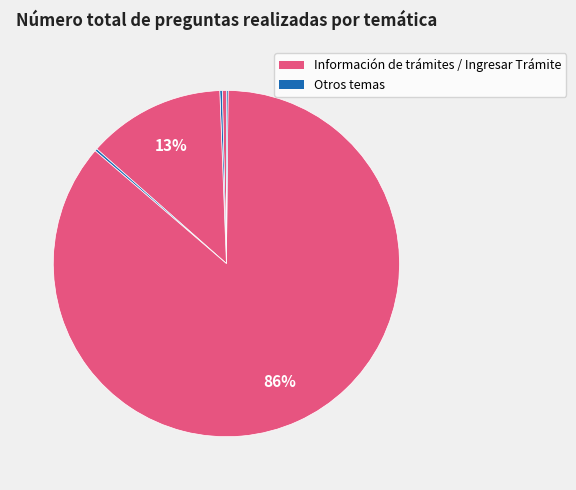

How many segments does this pie chart have?

6